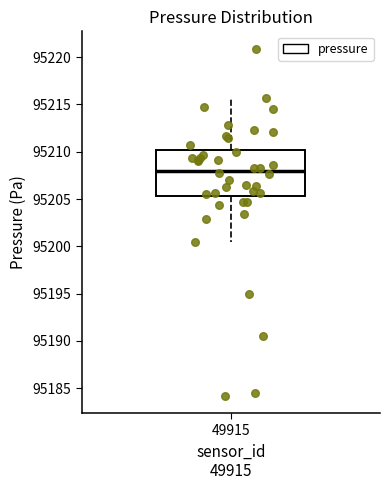

Transcribe this box plot: give where the median line is, the range the box spans, and where the two whiskers end, as read against the y-axis. The values are not printed on the chart, so give them approximately, as read against the axis.

median 95208.0, box 95205.5 to 95210.0, whiskers 95200.5 to 95215.5